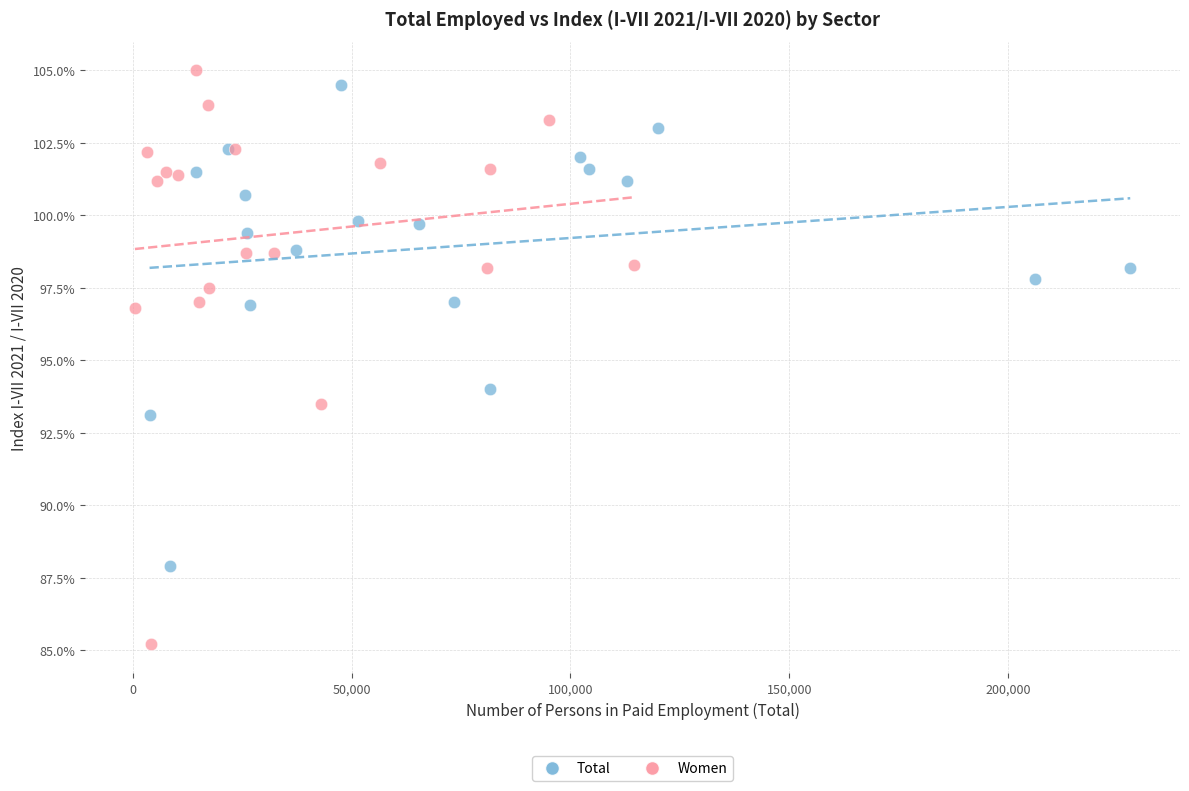

What are all the series names shown in the legend?

Total, Women